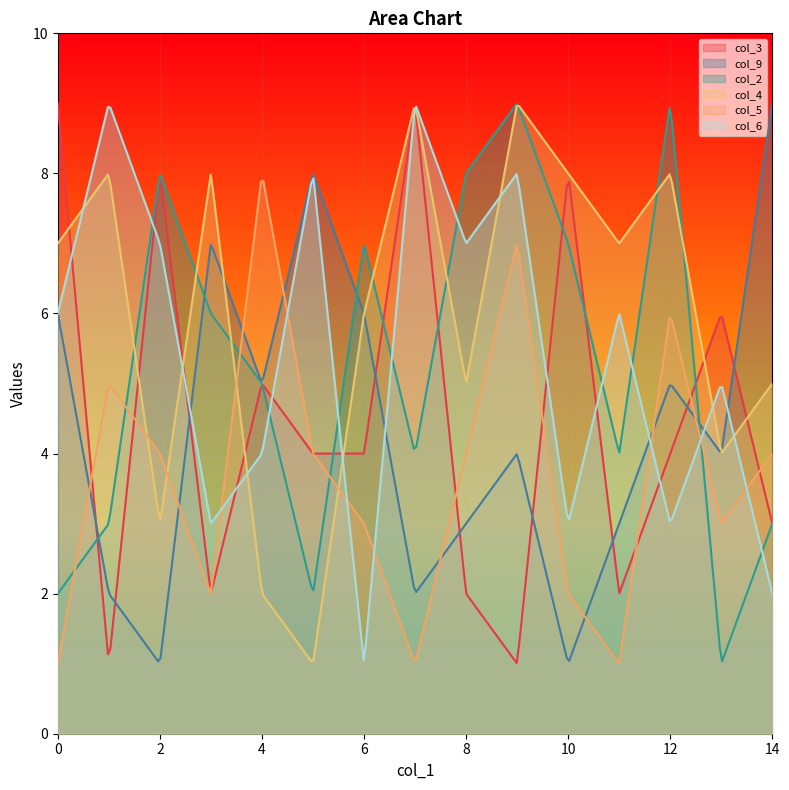

How many interior local valleys does the col_3 series have?

4